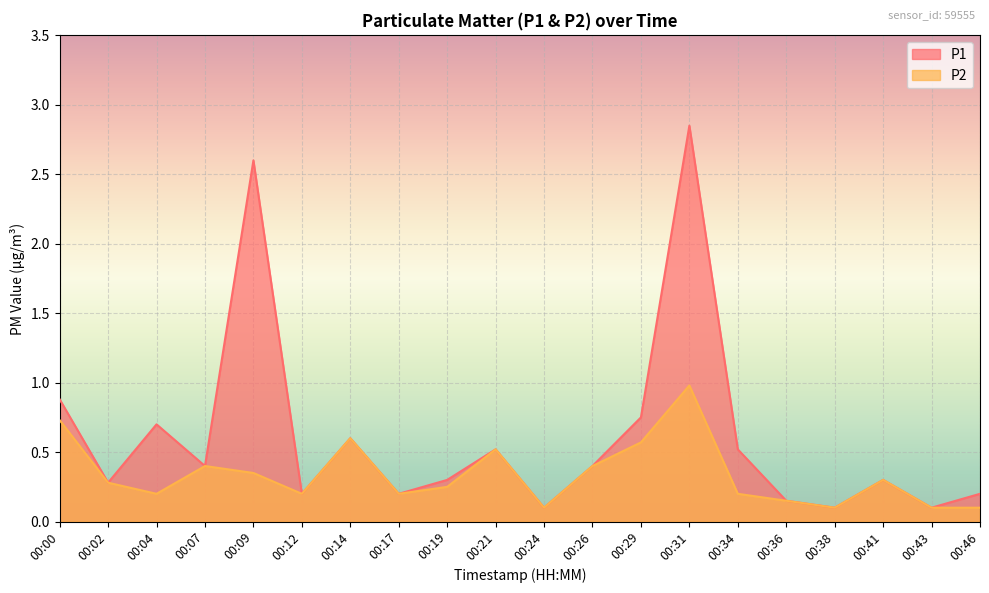

How many interior local valleys does the P1 series have?

7